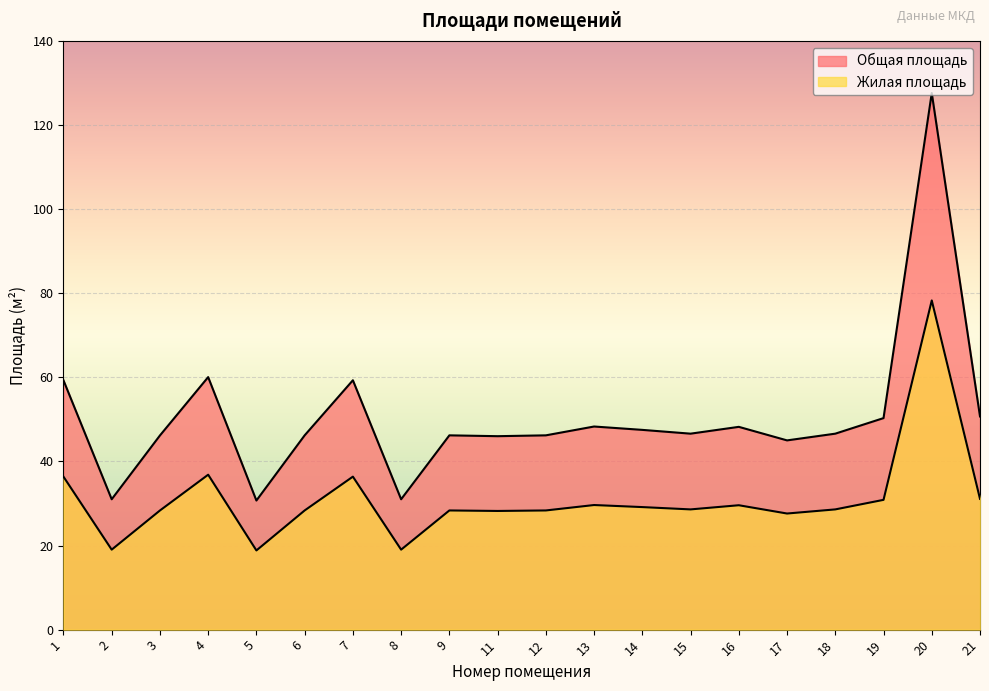

Rank the series at 12 from highest to lowest value.

Общая площадь, Жилая площадь